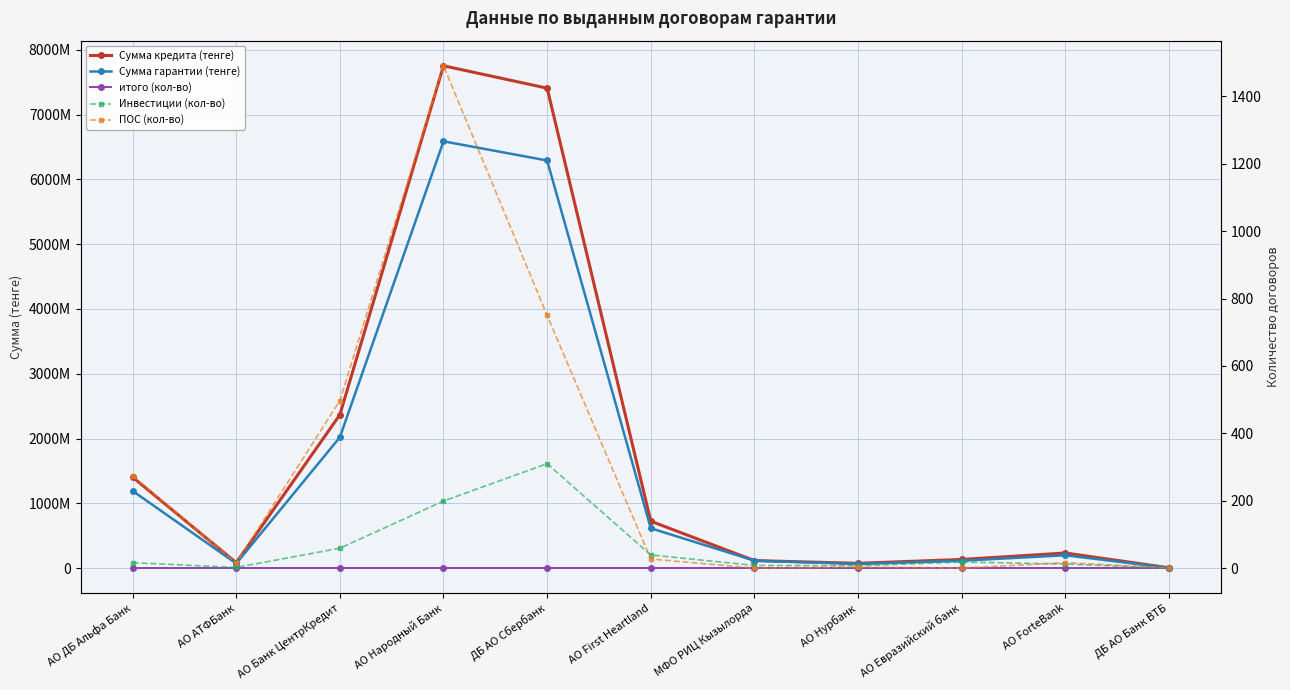

Rank the series at АО АТФБанк from highest to lowest value.

Сумма кредита (тенге), Сумма гарантии (тенге), итого (кол-во), ПОС (кол-во), Инвестиции (кол-во)